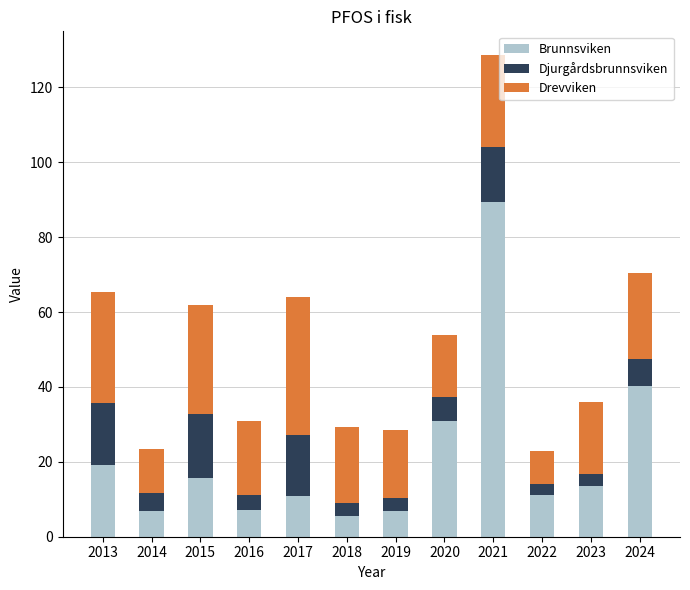

What value does the Brunnsviken series have at 2022?

11.2